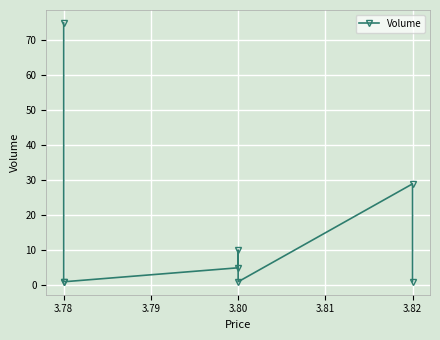

How many points are higher than both their immediate neighbors (excluding endpoints)?

2